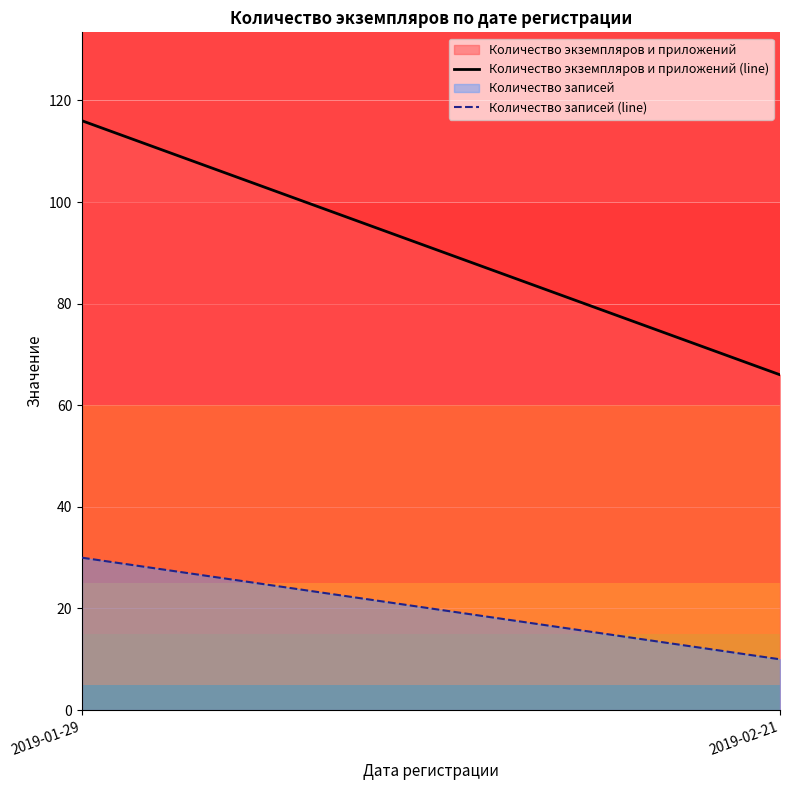

The Количество экземпляров и приложений (line) series shows 194 at 2019-01-29. True or false?

False